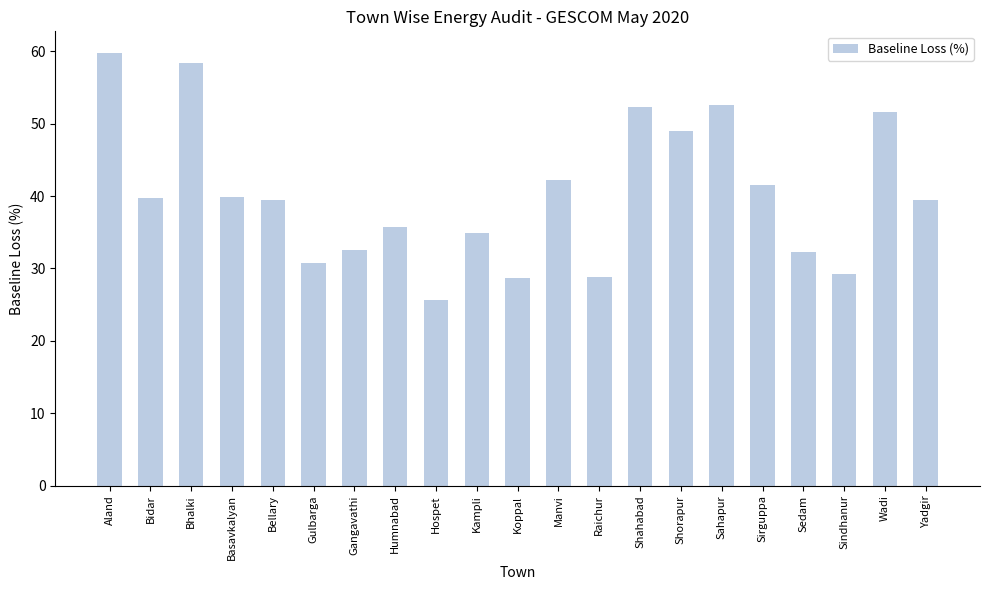

Which has a higher value, Gangavathi or Shorapur?

Shorapur